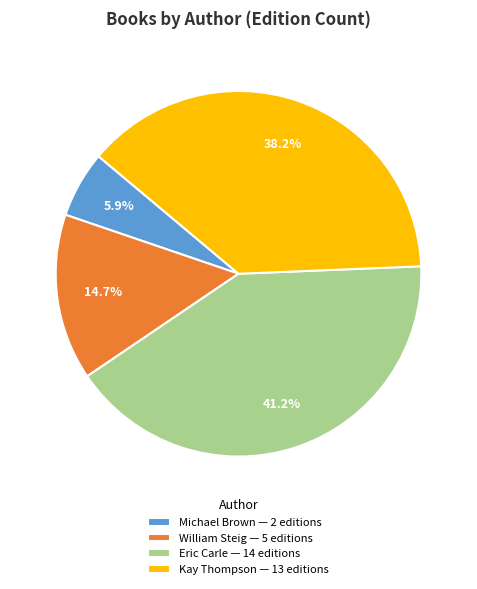

Is there any slice that represents more than half of the pie?

No